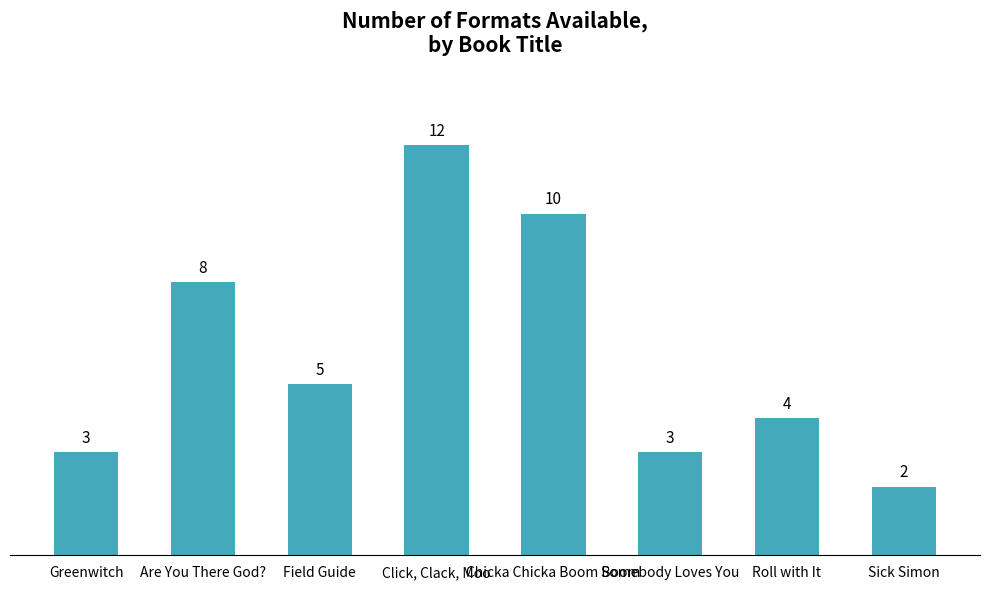

Reading left to right, what are all the values shown in this chart?

Greenwitch=3	Are You There God?=8	Field Guide=5	Click, Clack, Moo=12	Chicka Chicka Boom Boom=10	Somebody Loves You=3	Roll with It=4	Sick Simon=2